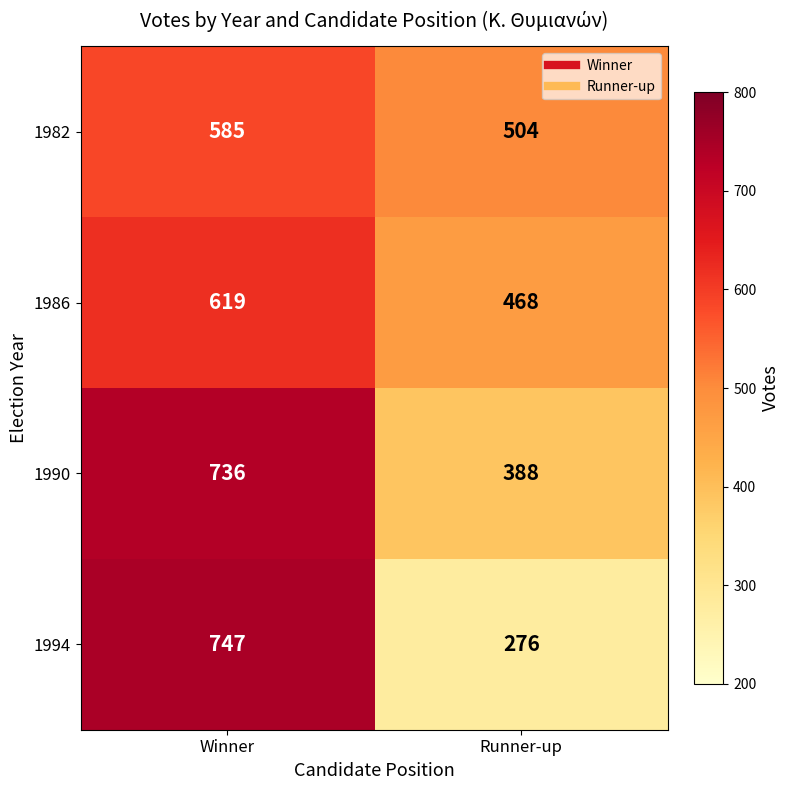

What is the total value across all series at Runner-up?

1636